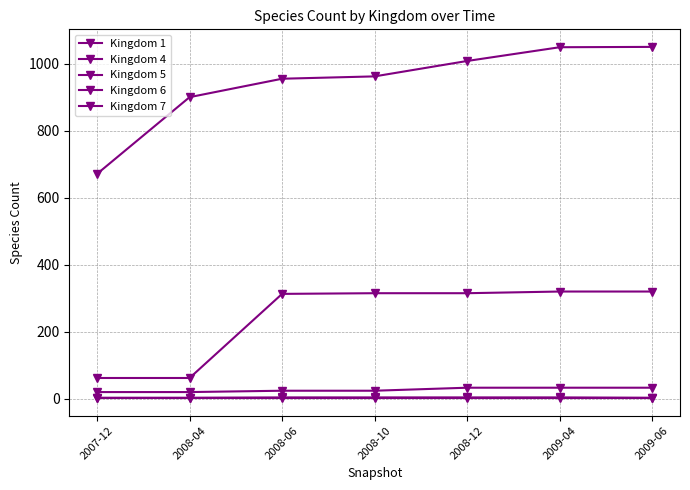

How many data points in Kingdom 6 are less than 315?

3